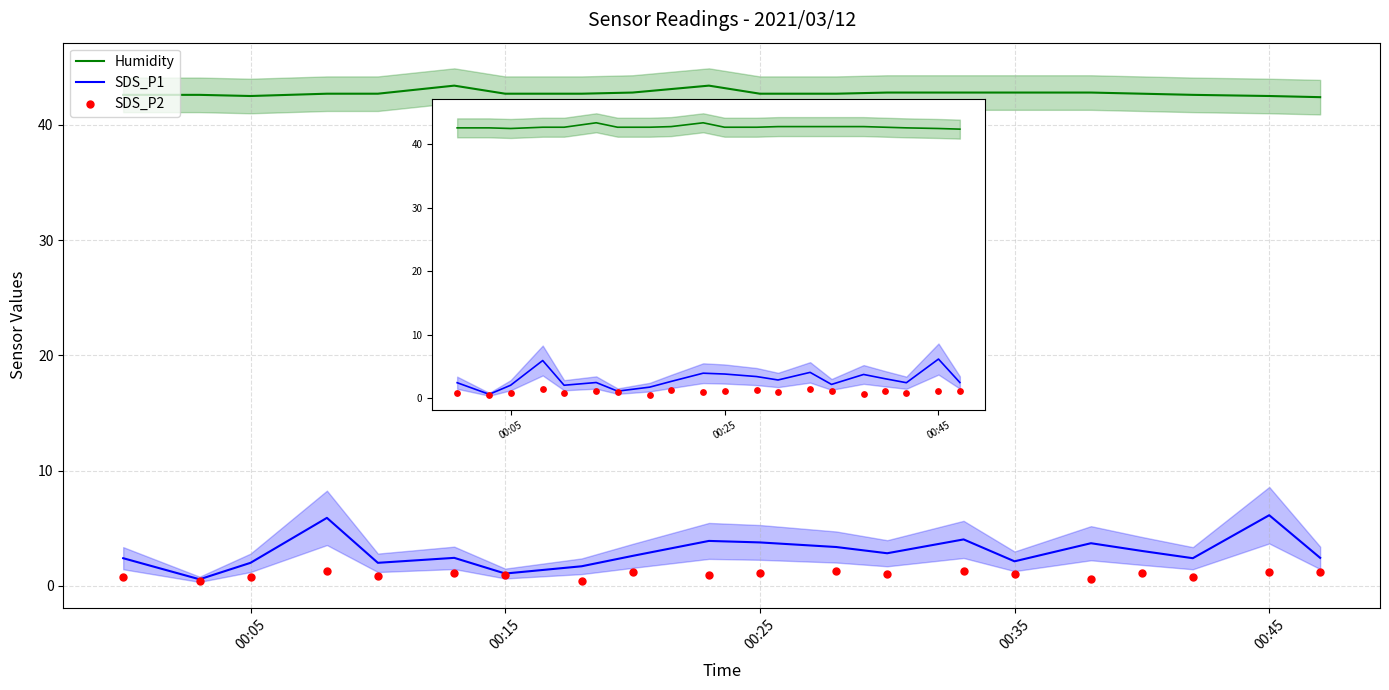

Which series contains the highest Y value?

Humidity